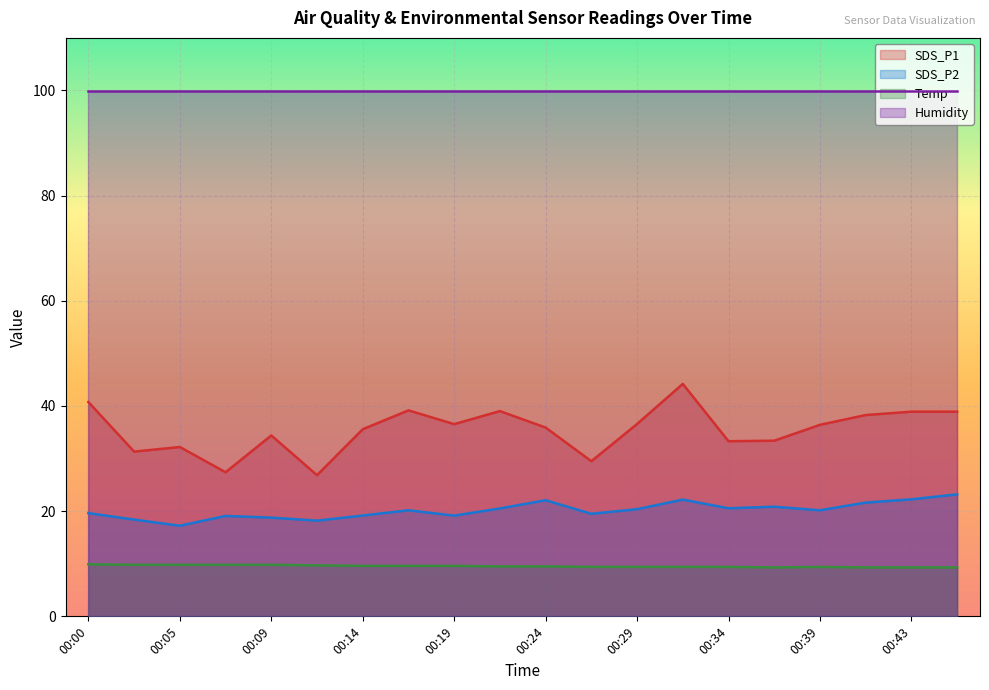

At which category does SDS_P1 reach its first local peak?

00:05